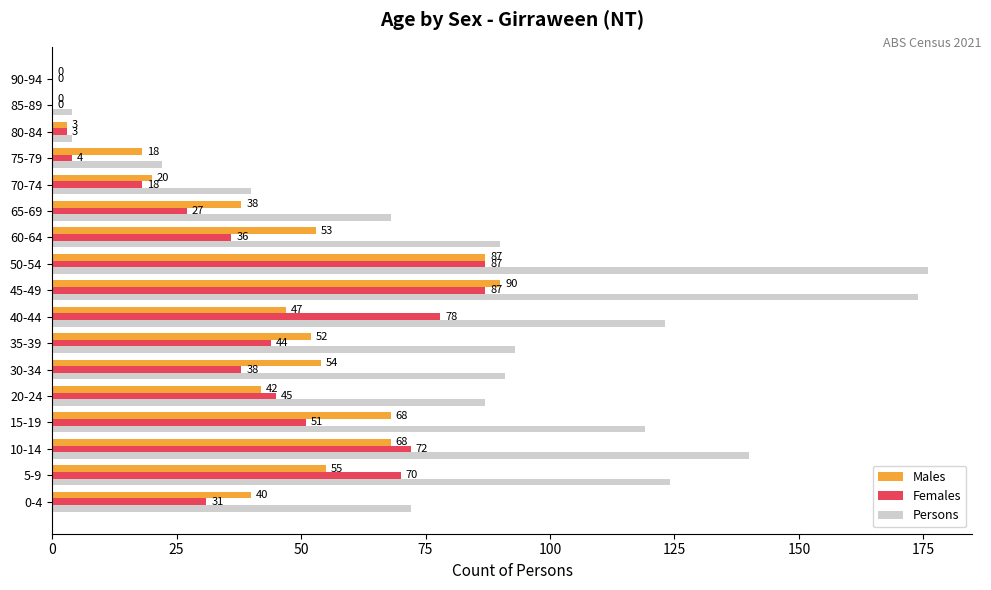

At which label is Females closest to 43?

35-39